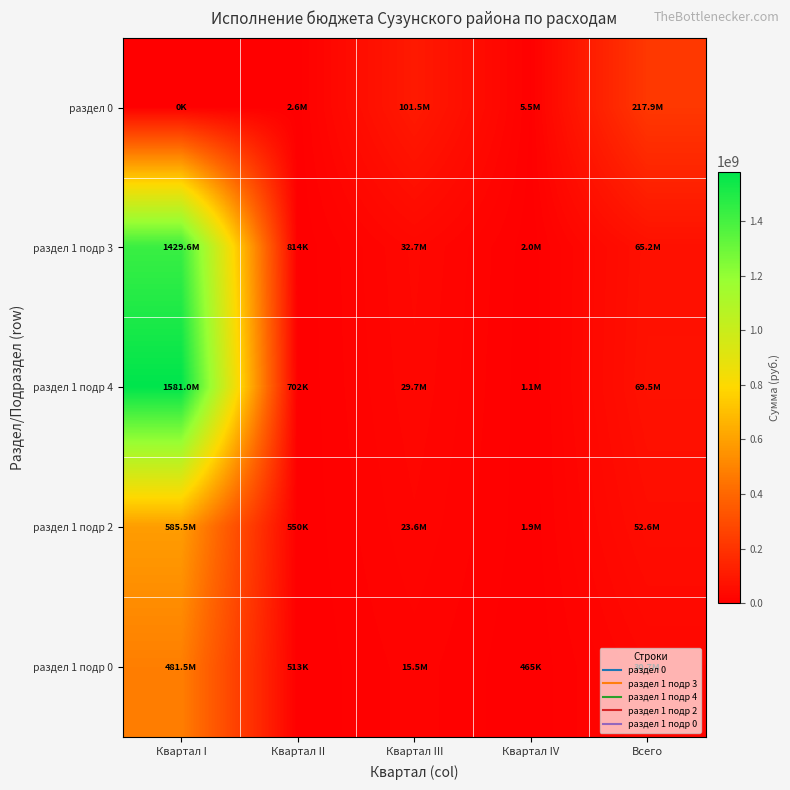

What is the total value across all series at Квартал III?

202959110.0